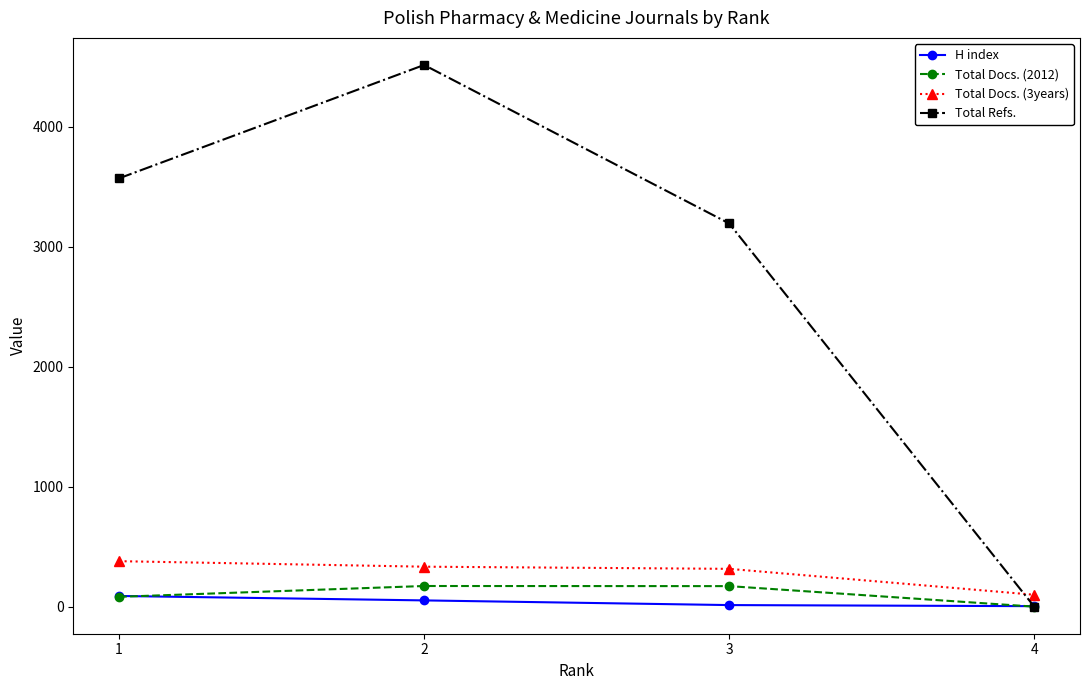

What is the difference between the second highest and second lowest values in the H index series?

39